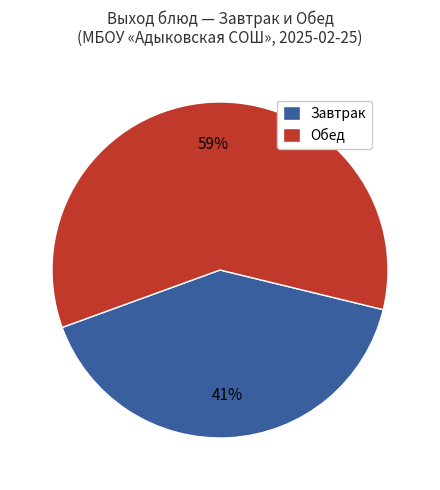

To the nearest percent, what is the average slice percentage?

50%